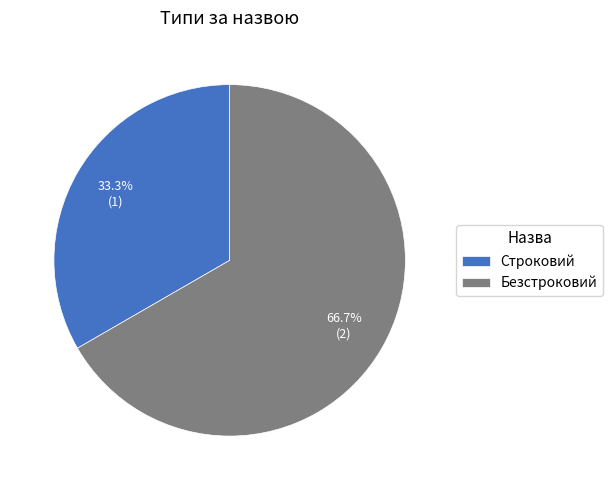

What portion of the pie excludes Строковий?

66.7%